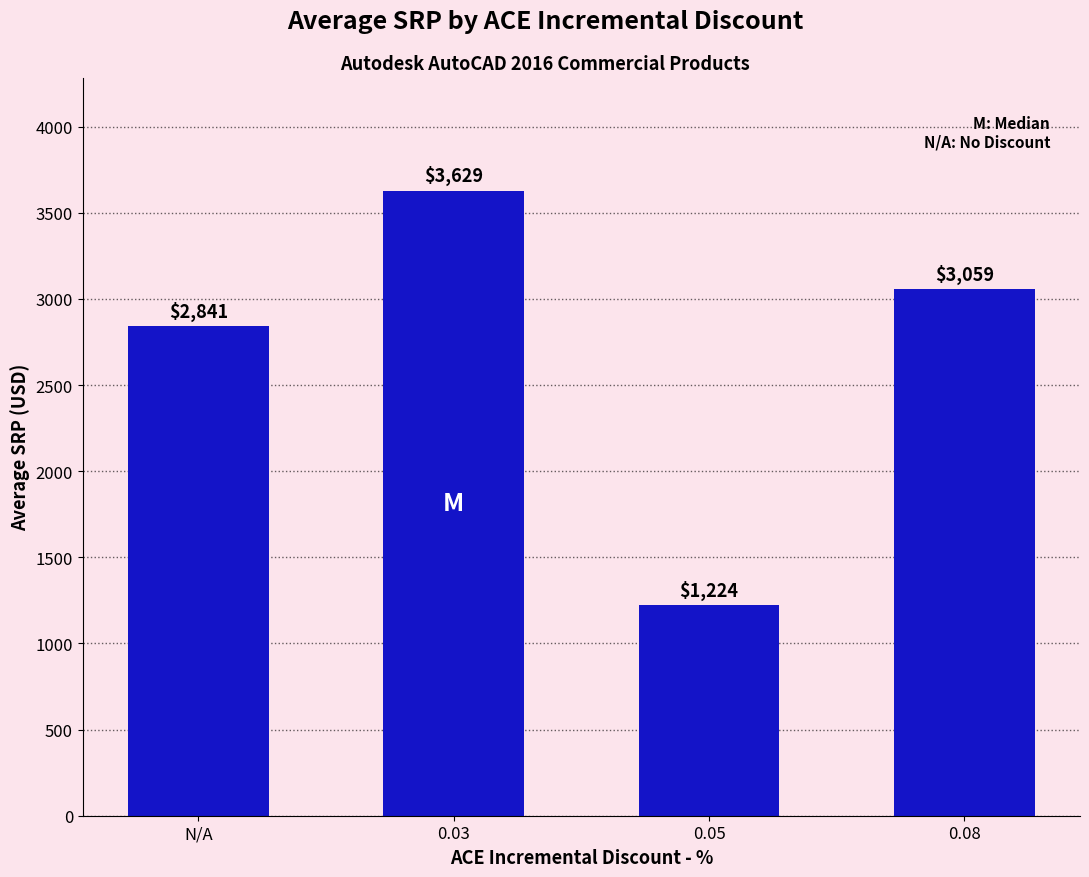

Which category has the highest value across all series?

0.03